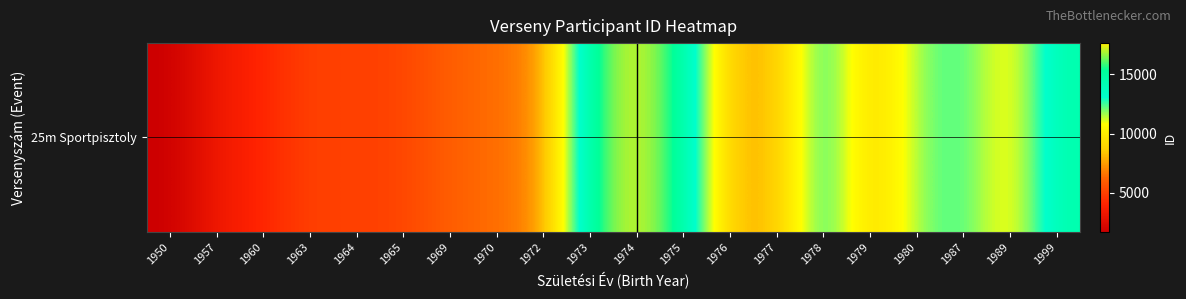

What is the minimum value shown in the chart?

1709